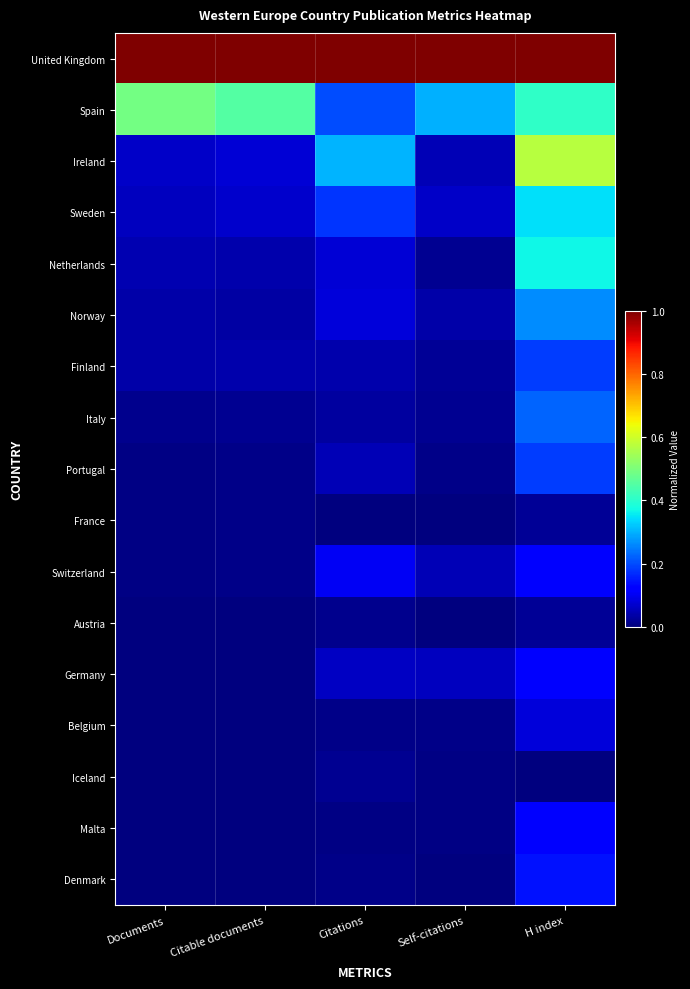

What is the spread (max minus min) of values at Citations?

1.0